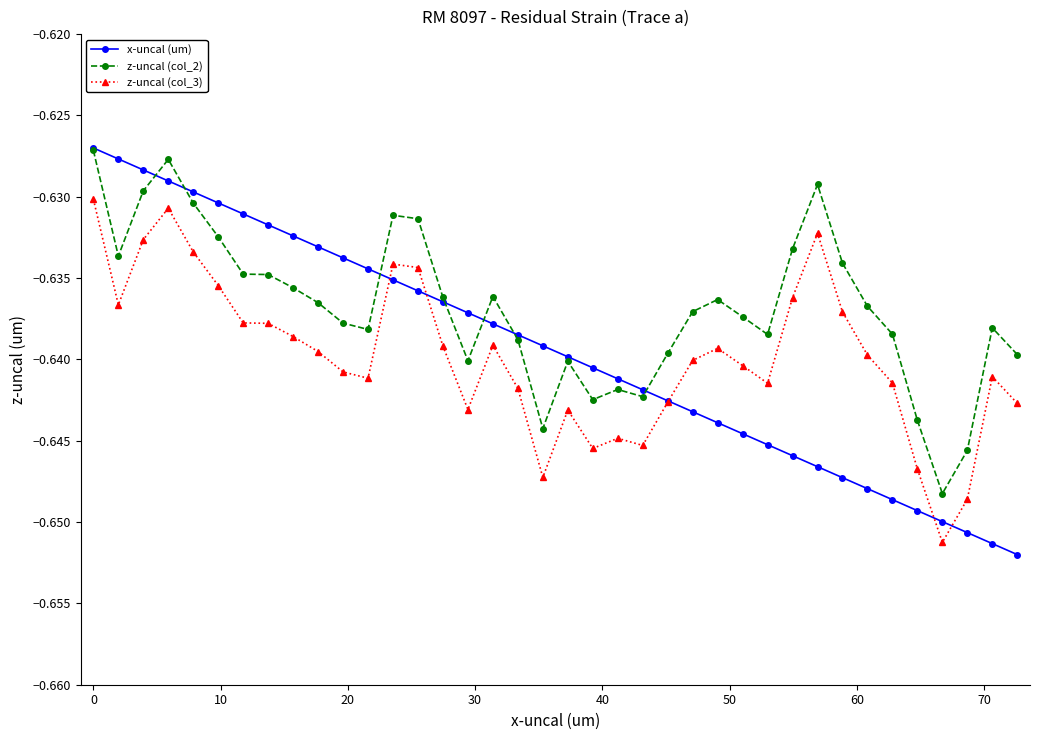

Which series has the largest range (max minus min)?

x-uncal (um)